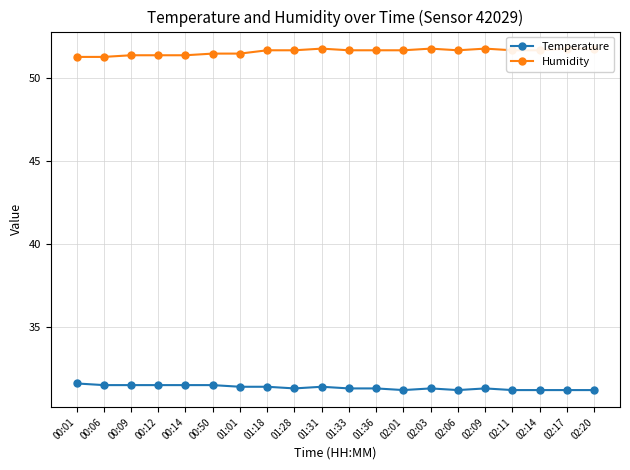

Between 01:31 and 02:06, which is larger?

01:31